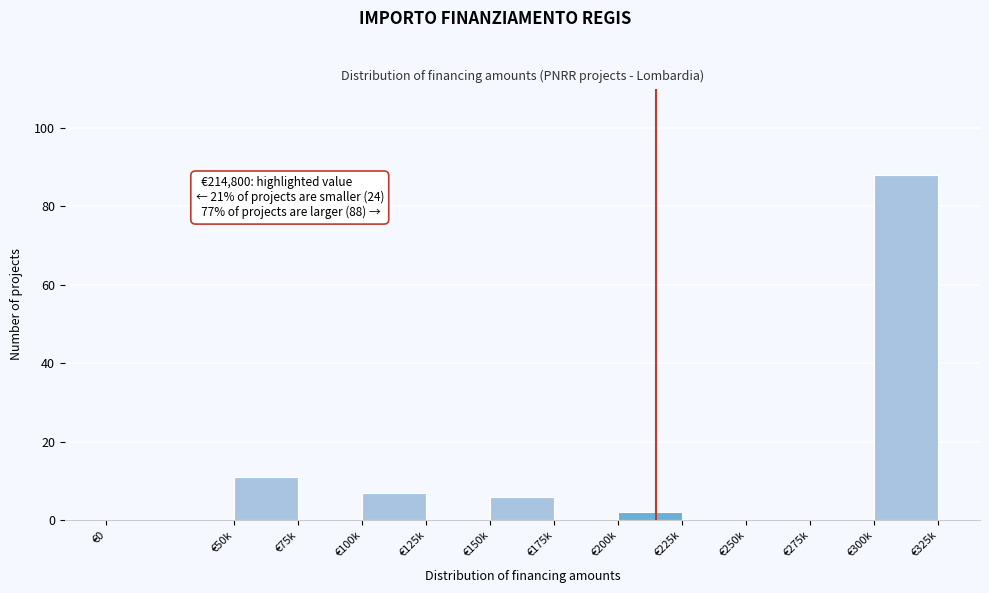

Reading right to left, transcribe all the data shown in this chart.

€300k=88	€275k=0	€250k=0	€225k=0	€200k=2	€175k=0	€150k=6	€125k=0	€100k=7	€75k=0	€50k=11	€0=0